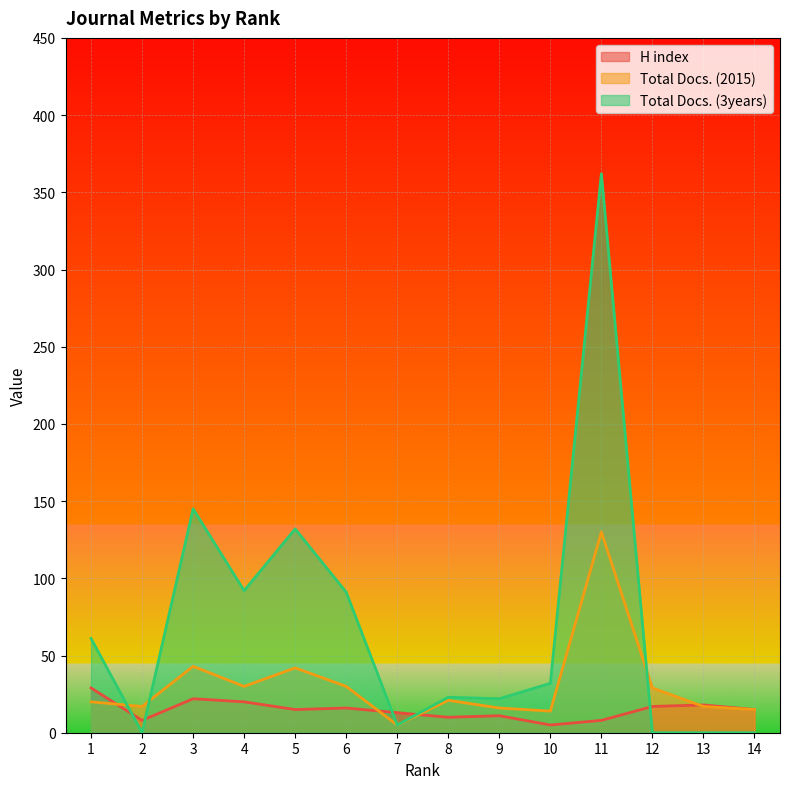

The Total Docs. (3years) series shows 22 at 9. True or false?

True